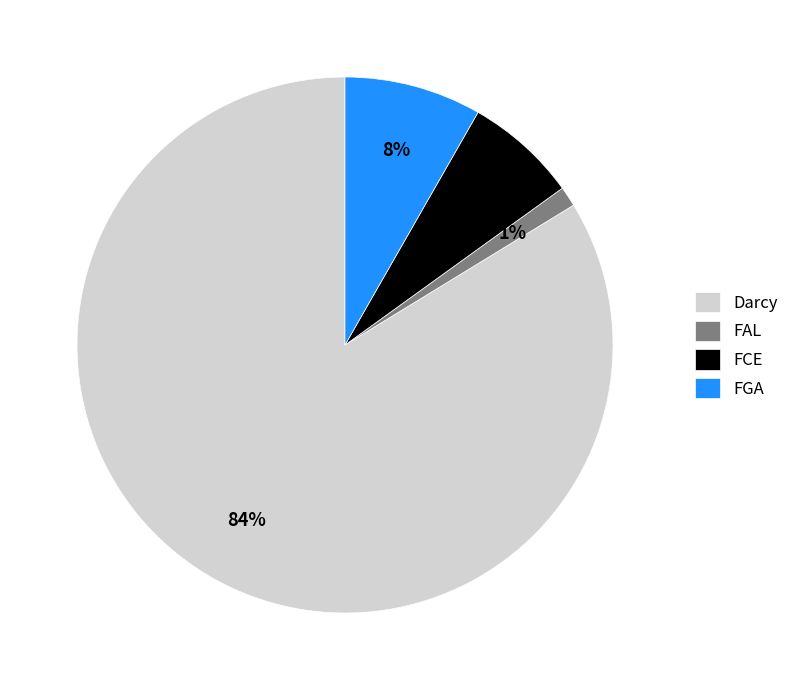

To the nearest percent, what is the average slice percentage?

25%